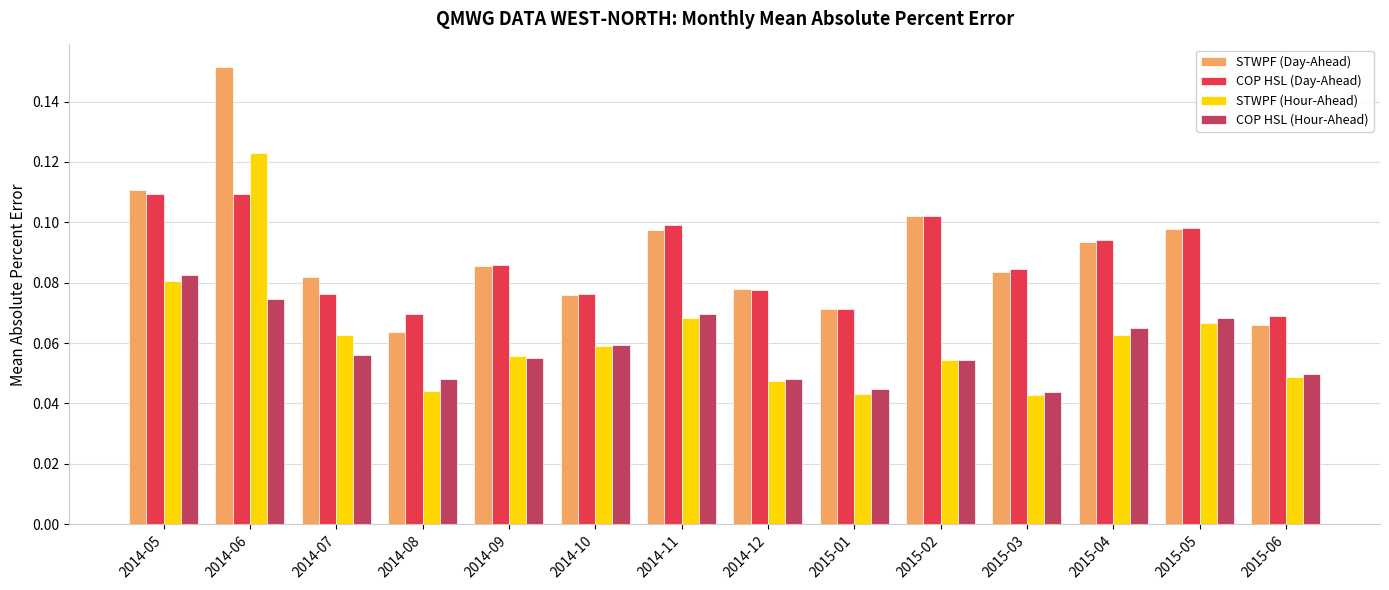

What position from the left is 2014-09?

5